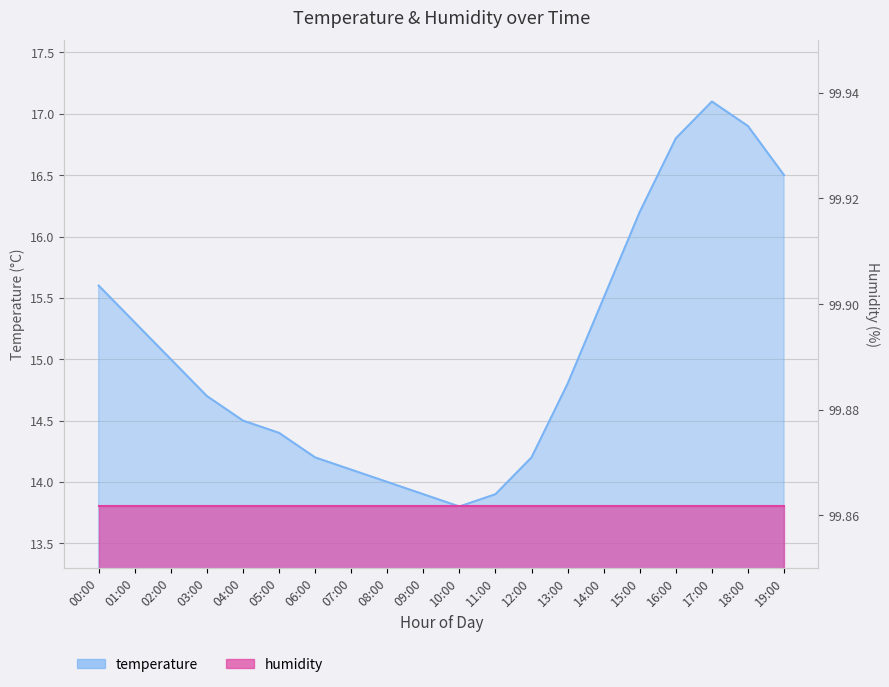

Which label corresponds to the smallest value in the chart?

10:00